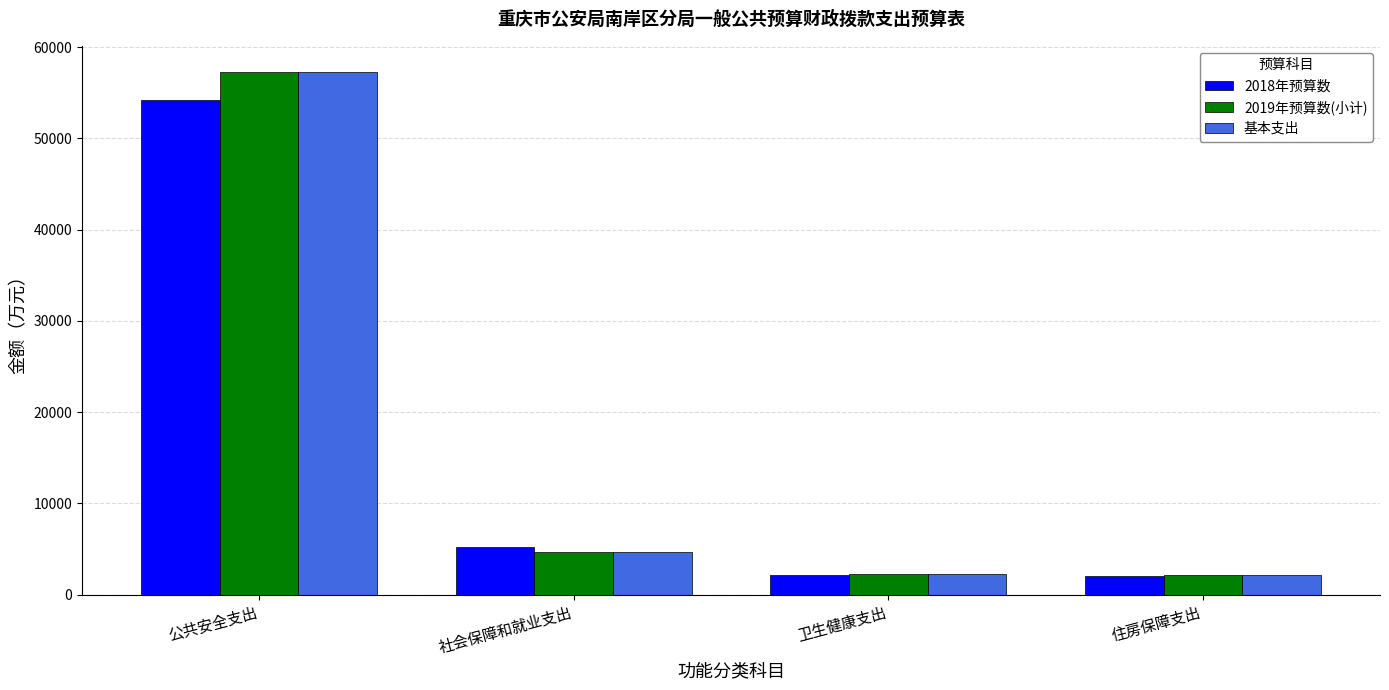

At which category is the sum across all series the highest?

公共安全支出